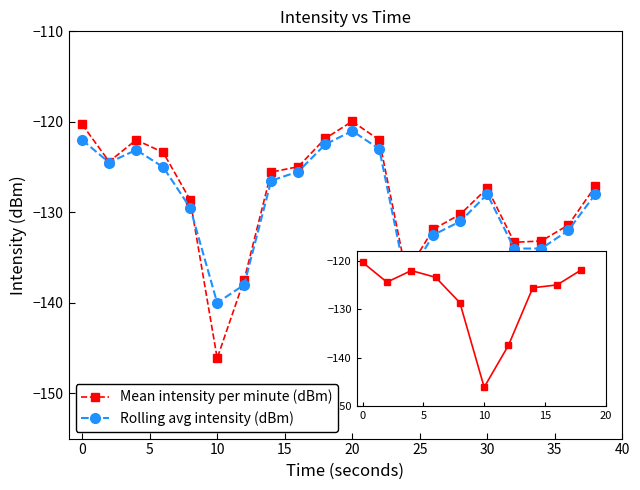

What is the difference between the second highest and minimum values in the Mean intensity per minute (dBm) series?

25.8